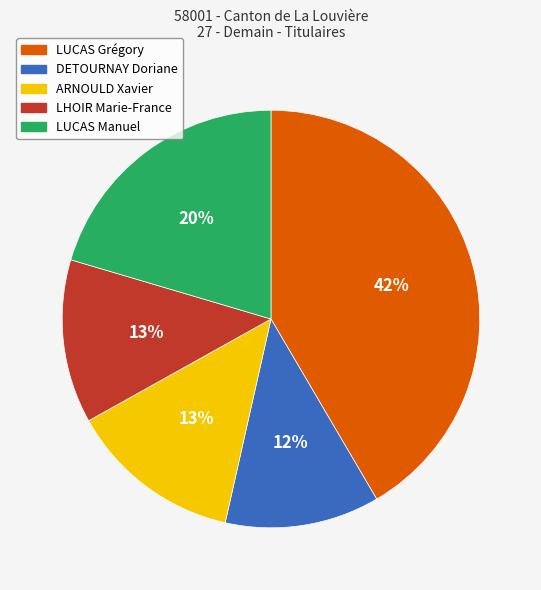

To the nearest percent, what is the average slice percentage?

20%